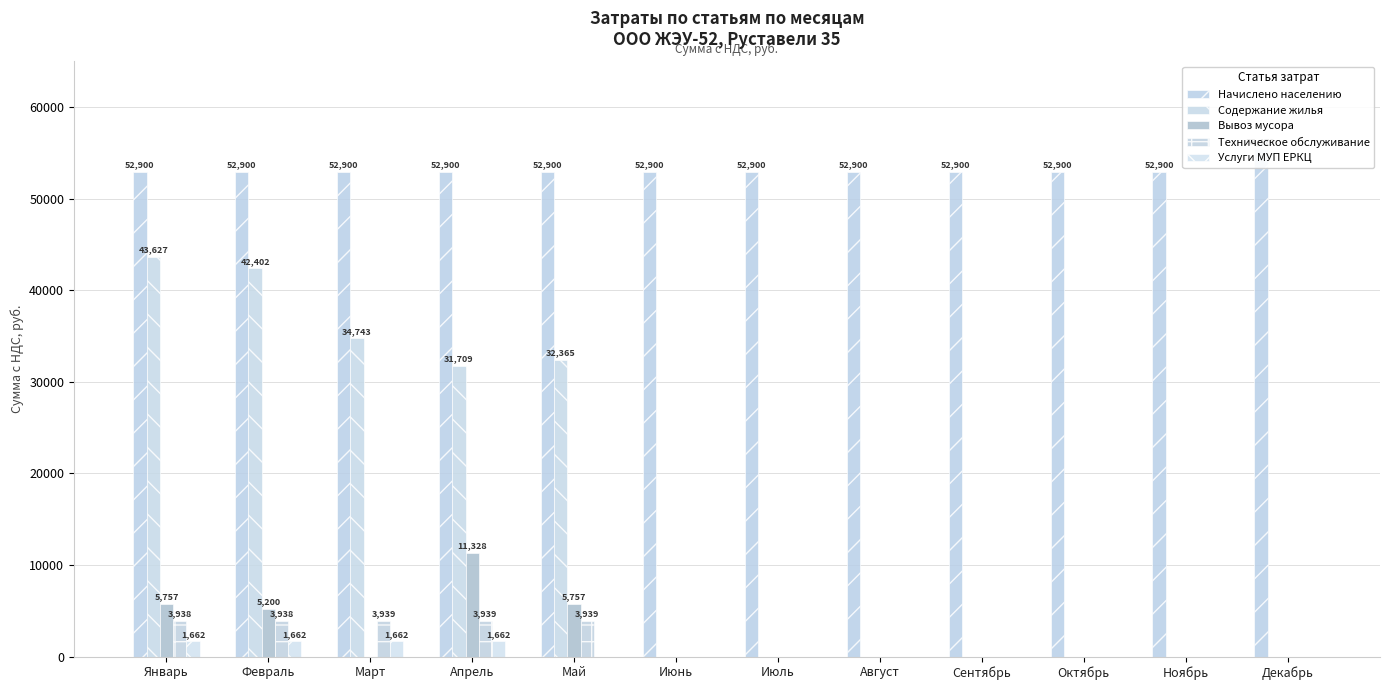

At how many categories does at least one series exceed 34256?

12